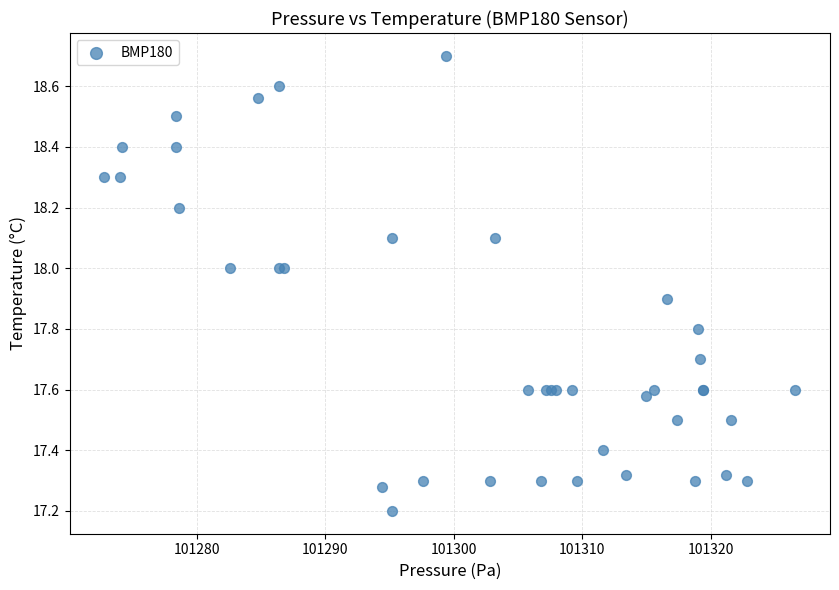

What Y value in the scatter plot is closest to 17?

17.2